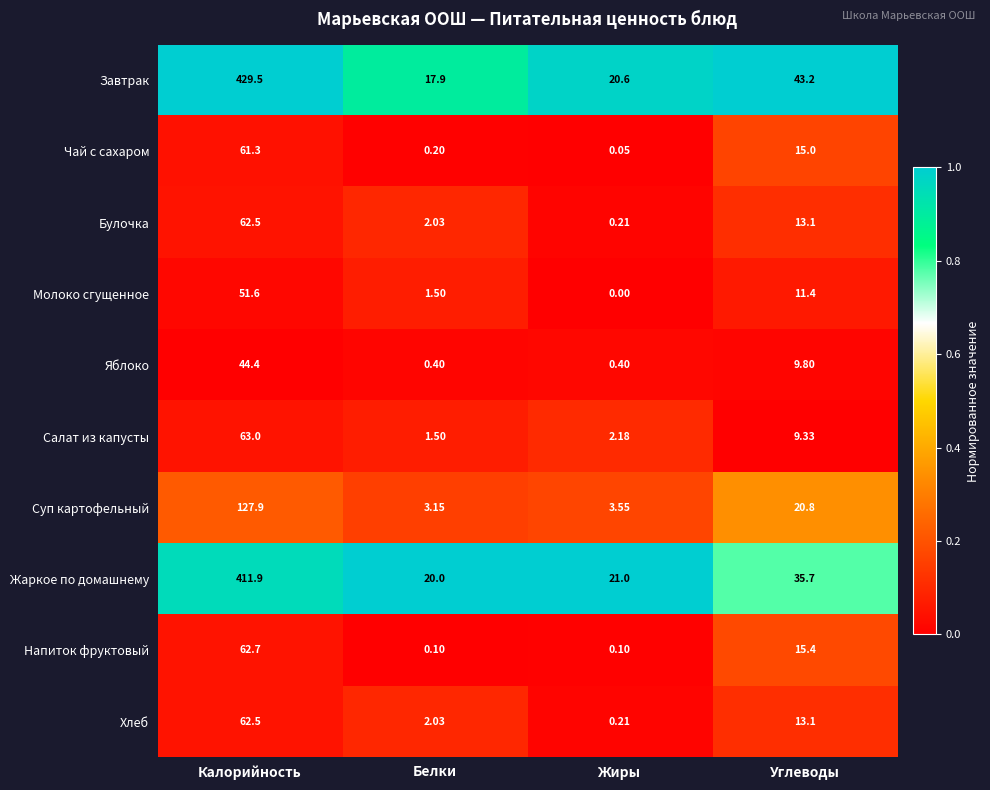

Between Калорийность and Жиры, which series saw the biggest shift?

Завтрак